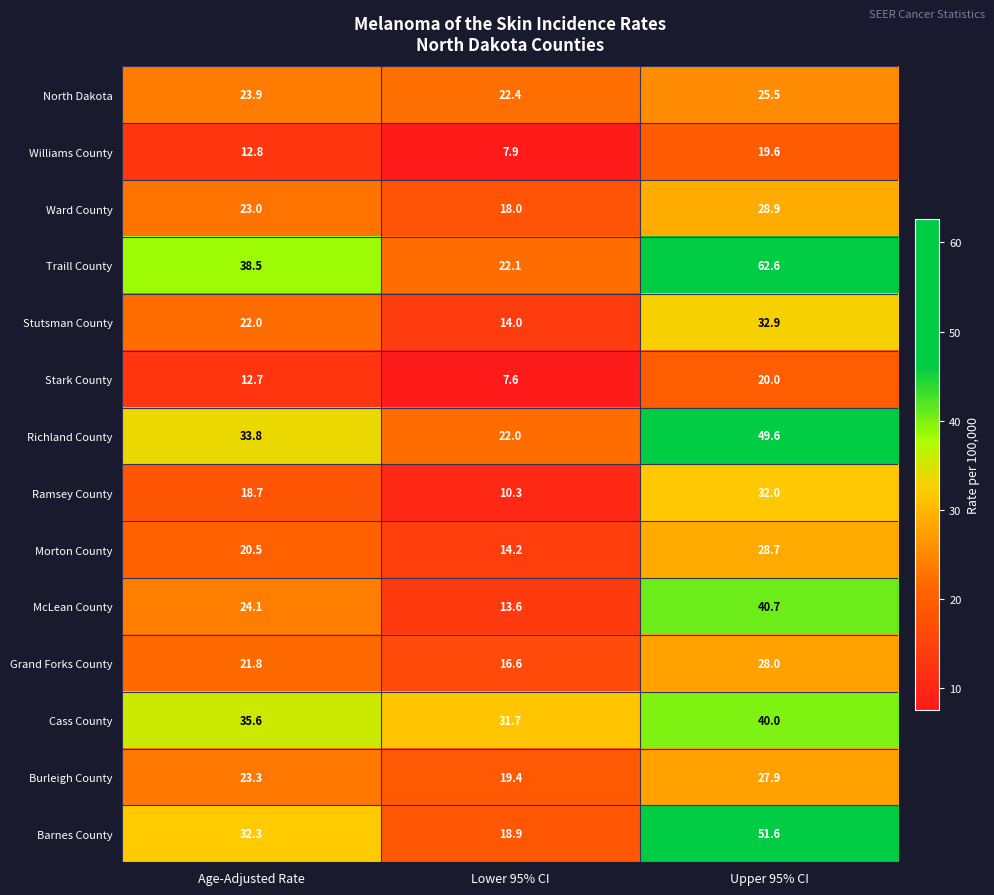

What is the total value across all series at Lower 95% CI?

238.7